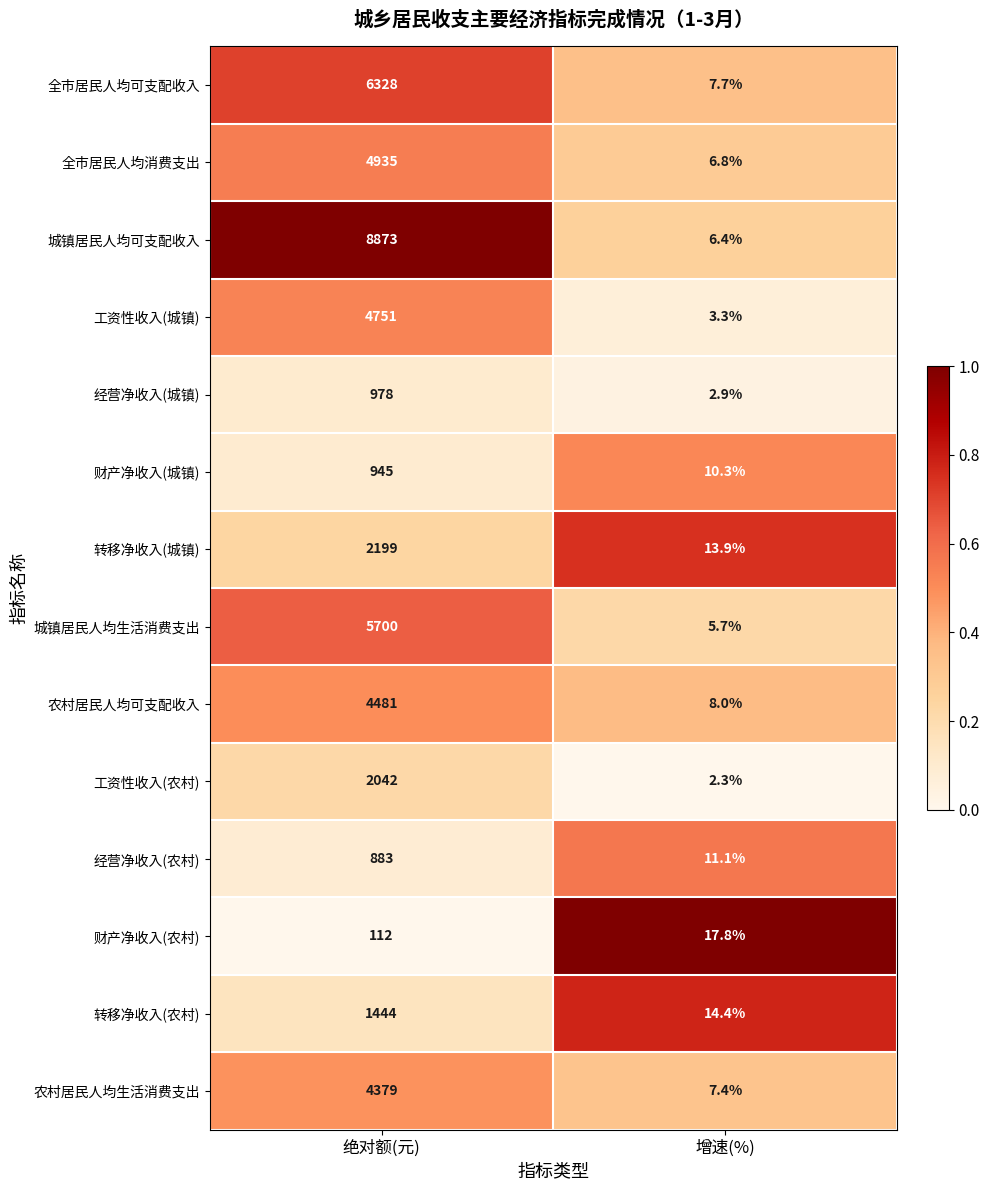

What is the total value across all series at 增速(%)?

118.0